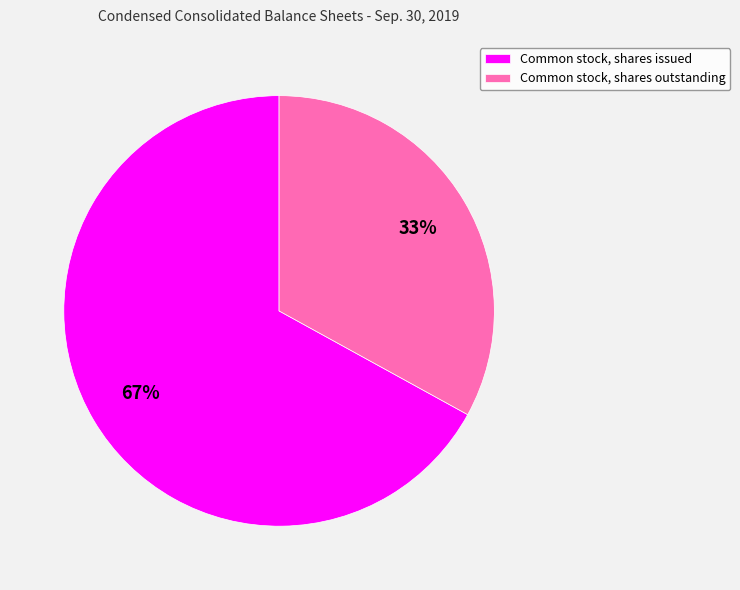

What is the smallest slice in the pie chart?

Common stock, shares outstanding